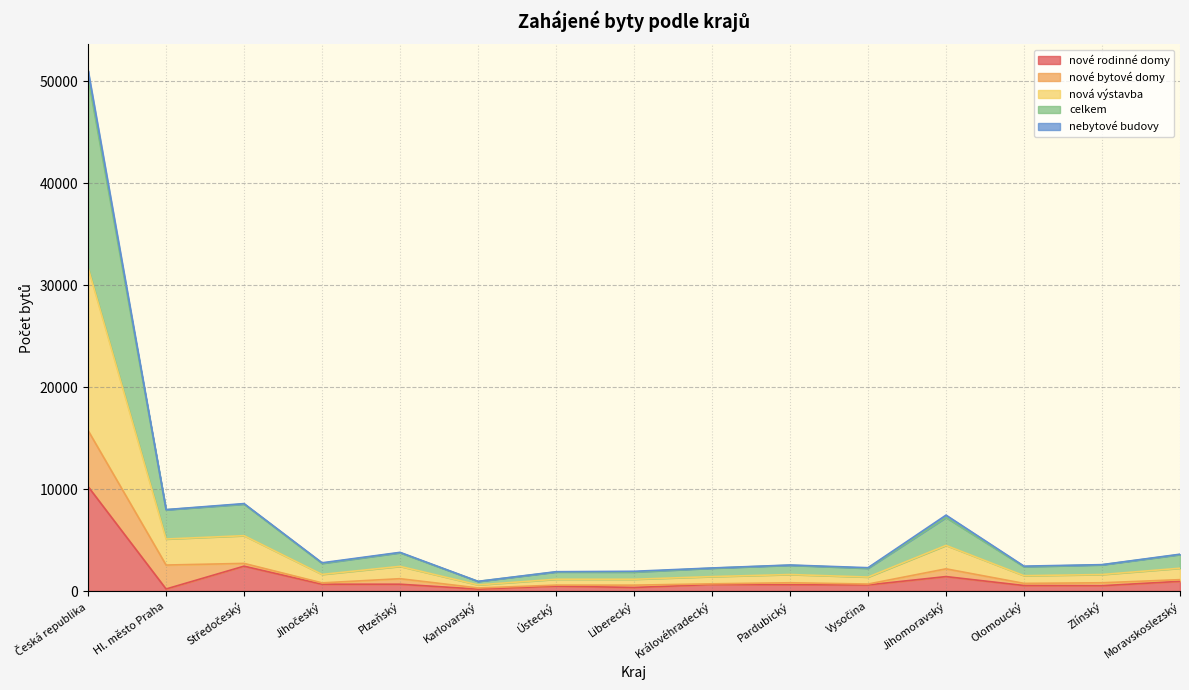

Read the nové rodinné domy value at Jihomoravský, to the nearest 50.

1400